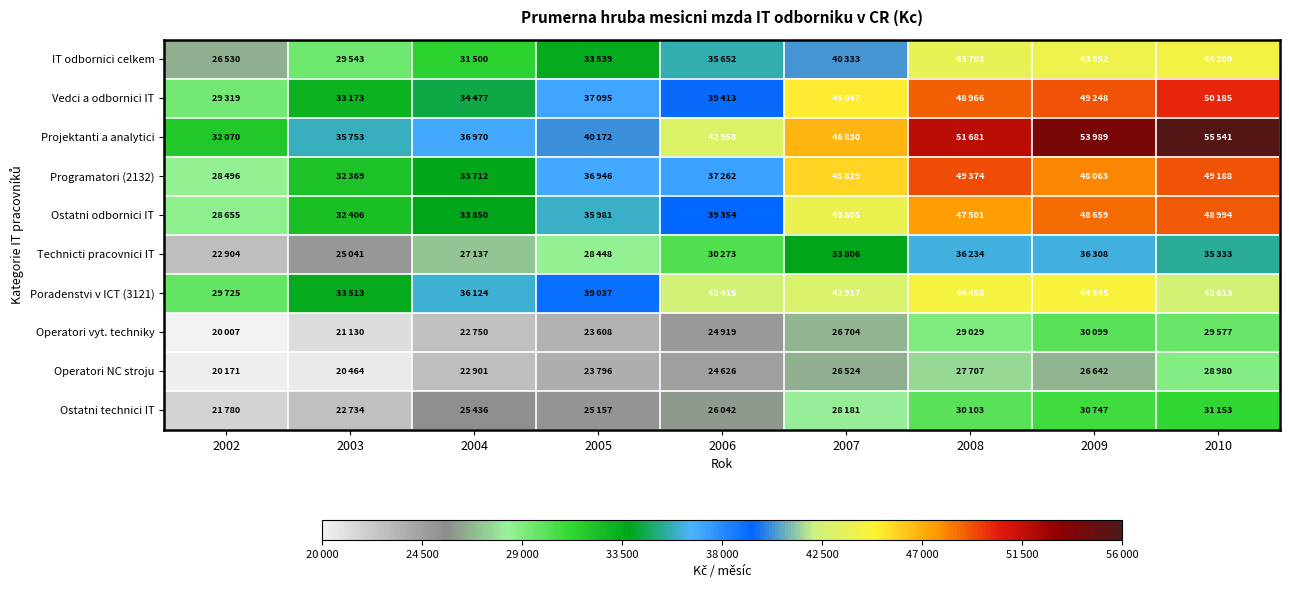

Reading left to right, list all the values displayed in this chart.

IT odbornici celkem: 2002=26530	2003=29543	2004=31500	2005=33539	2006=35652	2007=40333	2008=43703	2009=43952	2010=44209
Vedci a odbornici IT: 2002=29319	2003=33173	2004=34477	2005=37095	2006=39413	2007=45047	2008=48966	2009=49248	2010=50185
Projektanti a analytici: 2002=32070	2003=35753	2004=36970	2005=40172	2006=42958	2007=46830	2008=51681	2009=53989	2010=55541
Programatori (2132): 2002=28496	2003=32369	2004=33712	2005=36946	2006=37262	2007=45829	2008=49374	2009=48063	2010=49188
Ostatni odbornici IT: 2002=28655	2003=32406	2004=33850	2005=35981	2006=39354	2007=43805	2008=47501	2009=48659	2010=48994
Technicti pracovnici IT: 2002=22904	2003=25041	2004=27137	2005=28448	2006=30273	2007=33806	2008=36234	2009=36308	2010=35333
Poradenstvi v ICT (3121): 2002=29725	2003=33513	2004=36124	2005=39037	2006=42415	2007=42917	2008=44458	2009=44545	2010=42613
Operatori vyt. techniky: 2002=20007	2003=21130	2004=22750	2005=23608	2006=24919	2007=26704	2008=29029	2009=30099	2010=29577
Operatori NC stroju: 2002=20171	2003=20464	2004=22901	2005=23796	2006=24626	2007=26524	2008=27707	2009=26642	2010=28980
Ostatni technici IT: 2002=21780	2003=22734	2004=25436	2005=25157	2006=26042	2007=28181	2008=30103	2009=30747	2010=31153